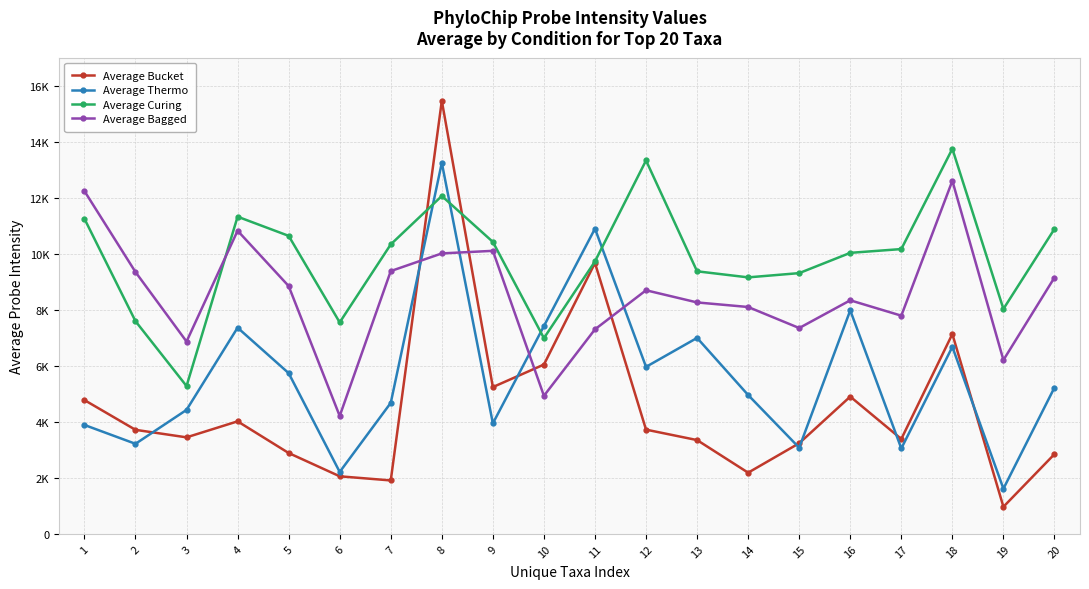

Does the chart have visible grid lines?

Yes